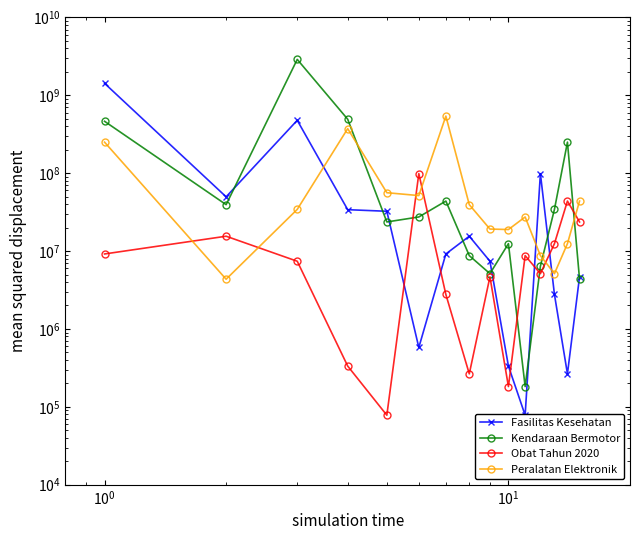

Reading left to right, extract all data points from this chart.

Fasilitas Kesehatan: 1425867900	49730040	477600000	34000000	32441200	577875	9180000	15513960	7401240	333600	78000	98772570	2772000	265000	4672200
Kendaraan Bermotor: 464002100	39440000	2892122000	493000000	23653000	27412000	43859200	8742500	5129000	12453900	182000	6397000	34292000	250350000	4350000
Obat Tahun 2020: 9180000	15513960	7401240	333600	78000	98772570	2772000	265000	4672200	182000	8742500	5129000	12453900	43859200	23653000
Peralatan Elektronik: 250350000	4350000	34292000	373404000	56152800	51601000	541071000	39440000	19175000	18900000	27412000	8742500	5129000	12453900	43859200